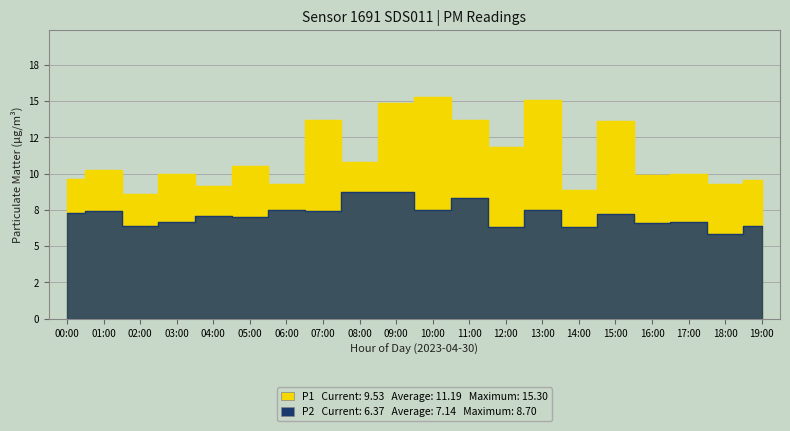

What is the total value across all series at 09:00?

23.6